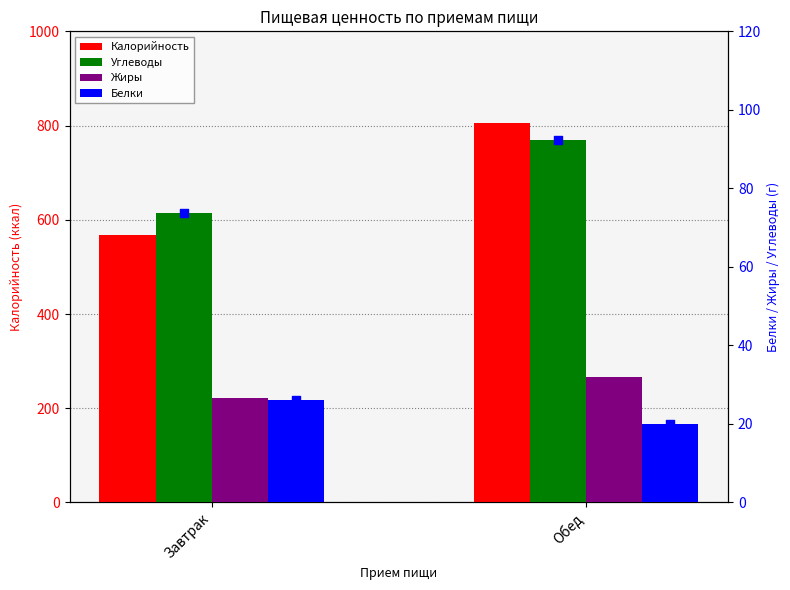

Is the value of Углеводы at Завтрак greater than the value of Белки at Завтрак?

Yes